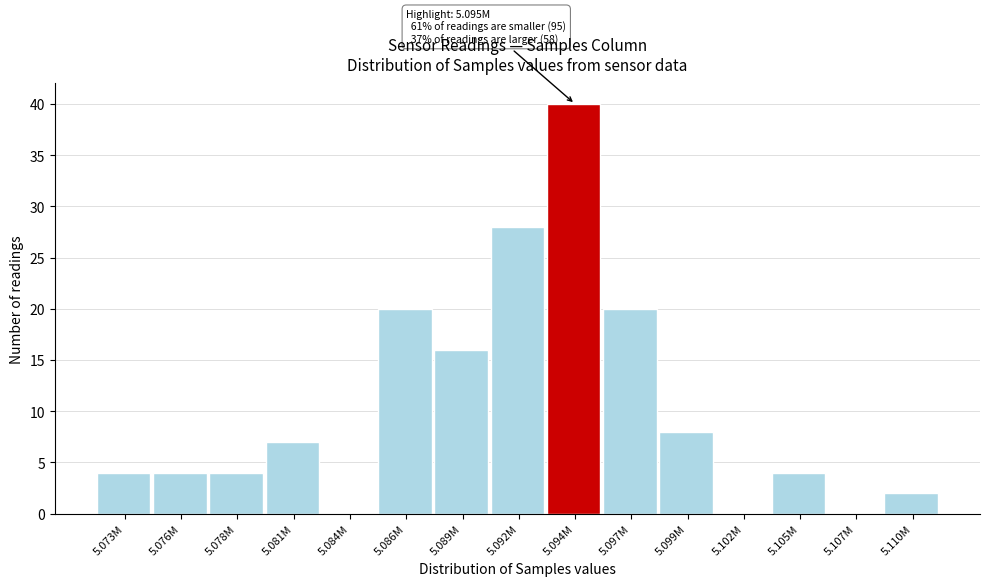

Reading left to right, list all the values displayed in this chart.

5.073M=4	5.076M=4	5.078M=4	5.081M=7	5.084M=0	5.086M=20	5.089M=16	5.092M=28	5.094M=40	5.097M=20	5.099M=8	5.102M=0	5.105M=4	5.107M=0	5.110M=2